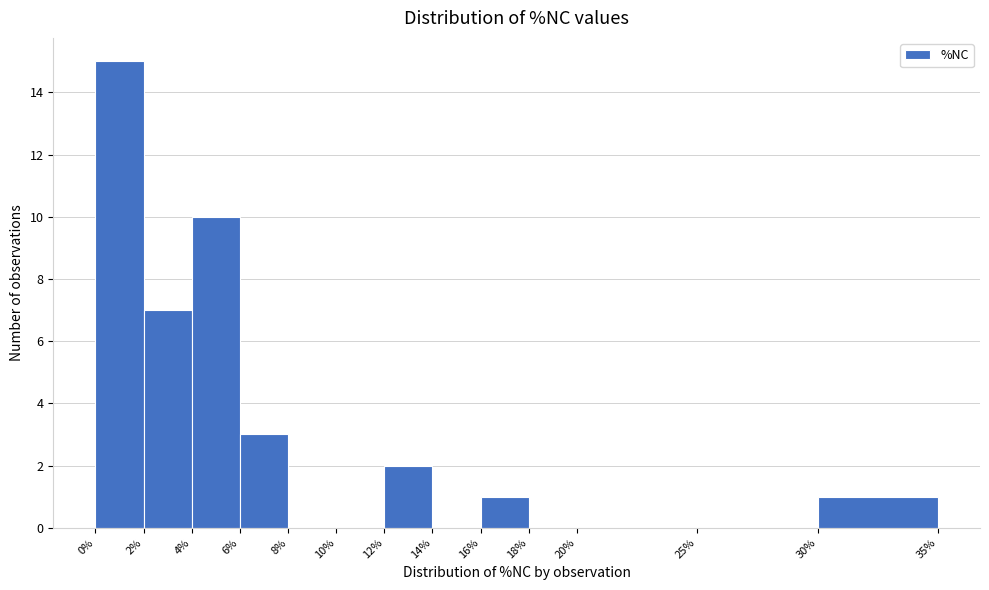

Over which range of the x-axis is the bar tallest?

0% to 2%